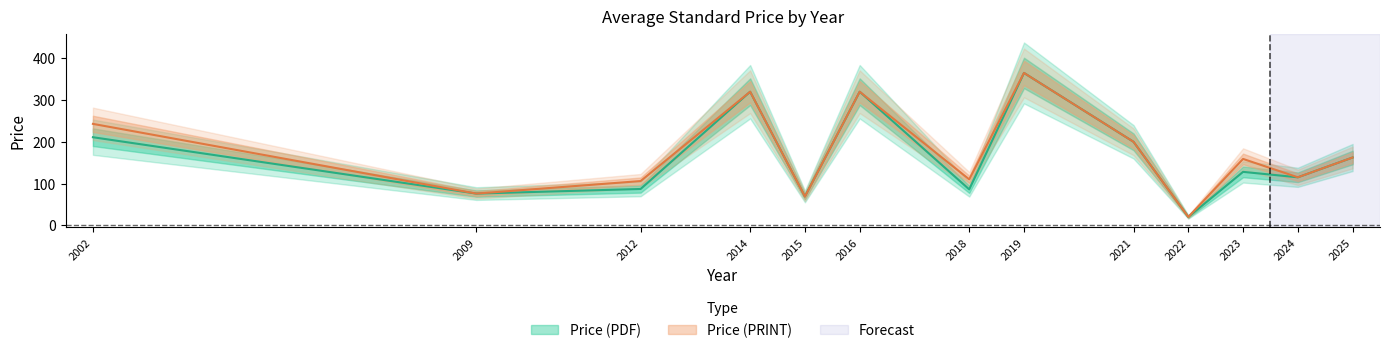

True or false: Price (PRINT) and Price (PDF) intersect in this chart.

False